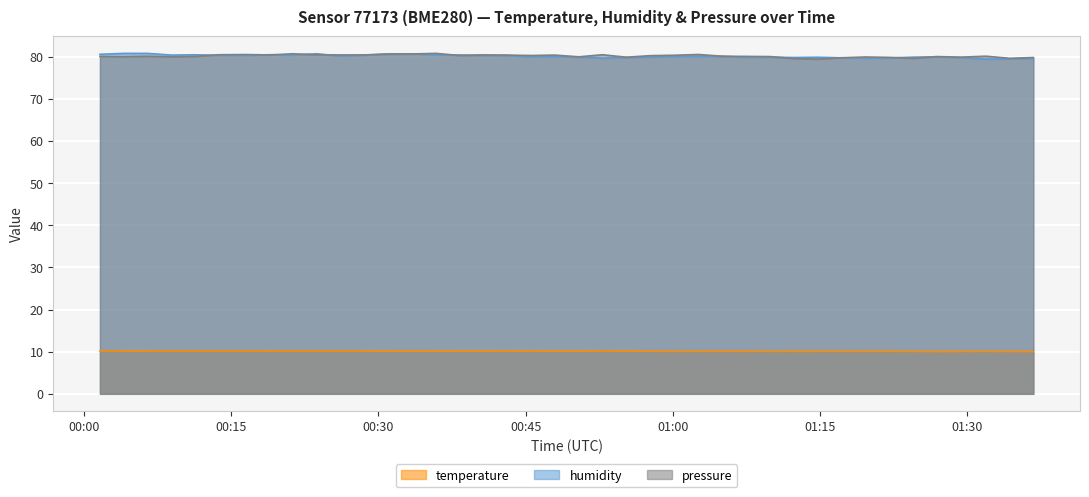

What is the approximate value of temperature at 2024-01-30T00:28:35?

10.2